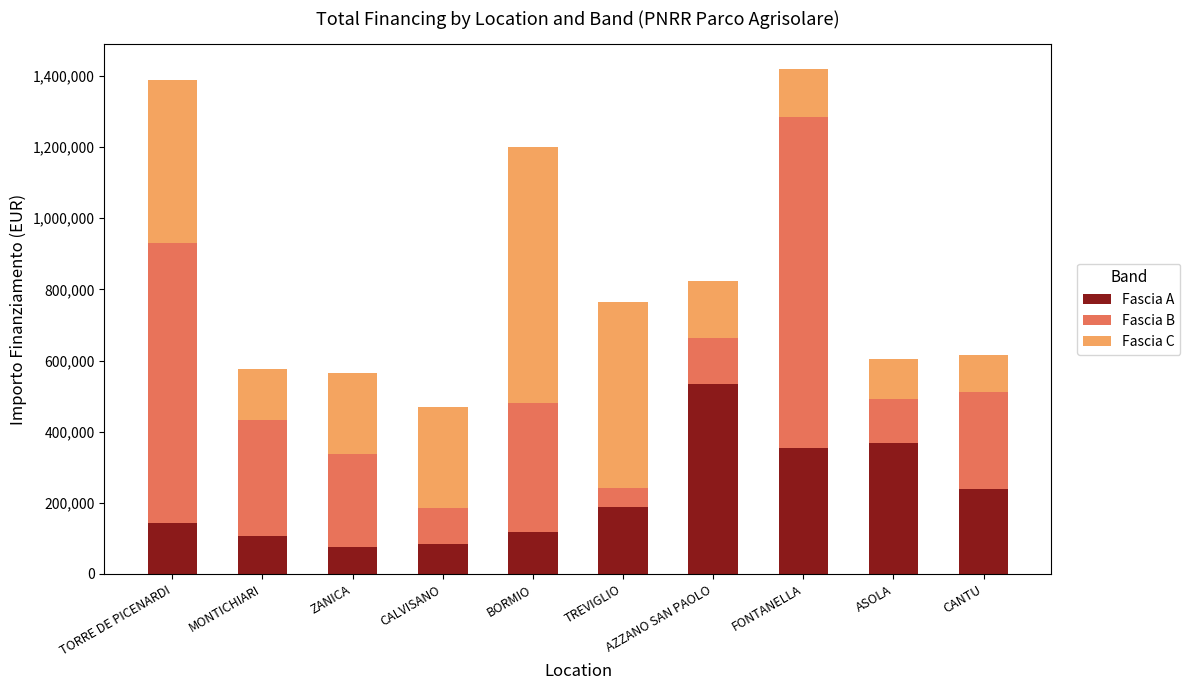

What is the difference between the maximum and minimum values in the Fascia A series?

459120.0